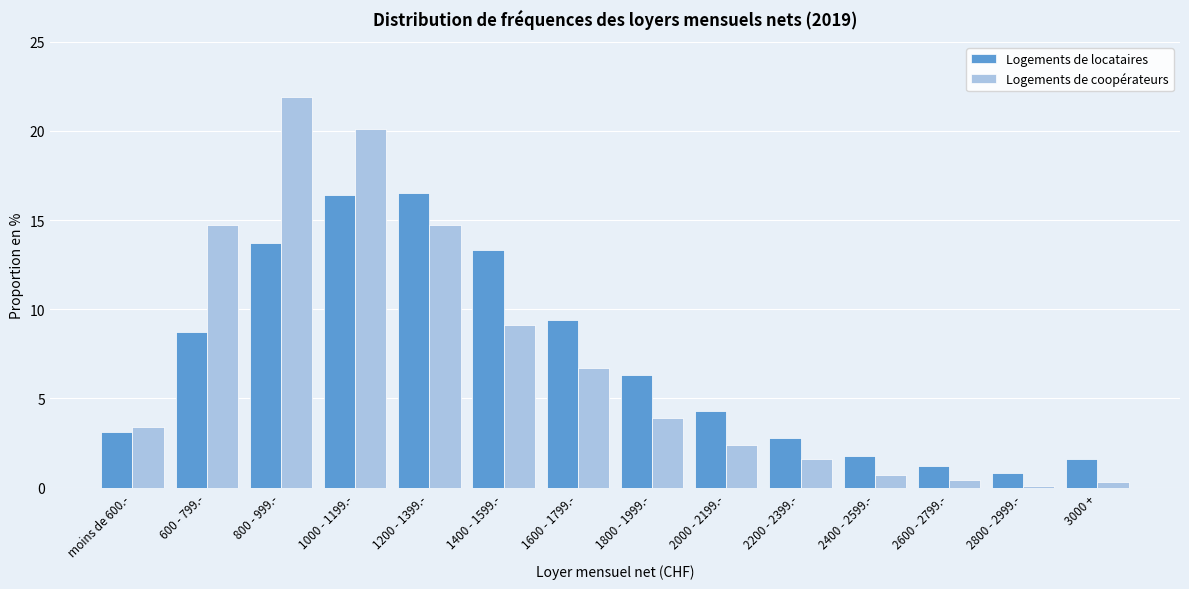

Reading left to right, extract all data points from this chart.

Logements de locataires: moins de 600.-=3.1	600 - 799.-=8.7	800 - 999.-=13.7	1000 - 1199.-=16.4	1200 - 1399.-=16.5	1400 - 1599.-=13.3	1600 - 1799.-=9.4	1800 - 1999.-=6.3	2000 - 2199.-=4.3	2200 - 2399.-=2.8	2400 - 2599.-=1.8	2600 - 2799.-=1.2	2800 - 2999.-=0.8	3000 +=1.6
Logements de coopérateurs: moins de 600.-=3.4	600 - 799.-=14.7	800 - 999.-=21.9	1000 - 1199.-=20.1	1200 - 1399.-=14.7	1400 - 1599.-=9.1	1600 - 1799.-=6.7	1800 - 1999.-=3.9	2000 - 2199.-=2.4	2200 - 2399.-=1.6	2400 - 2599.-=0.7	2600 - 2799.-=0.4	2800 - 2999.-=0.1	3000 +=0.3